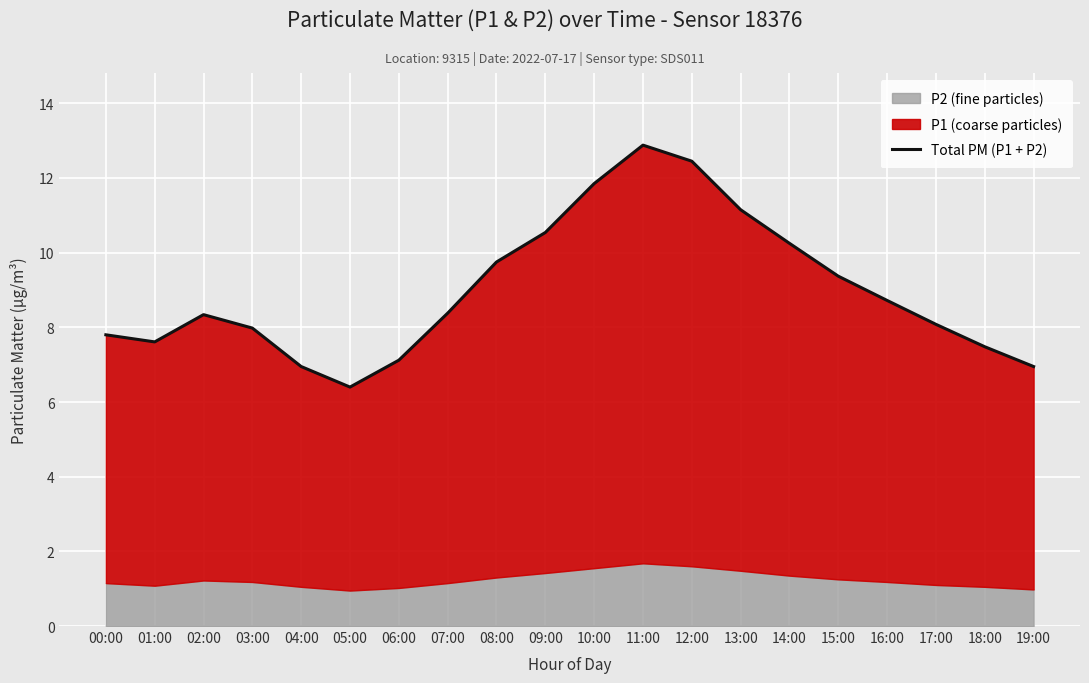

Is it true that the value at 11:00 is 22.7?

False